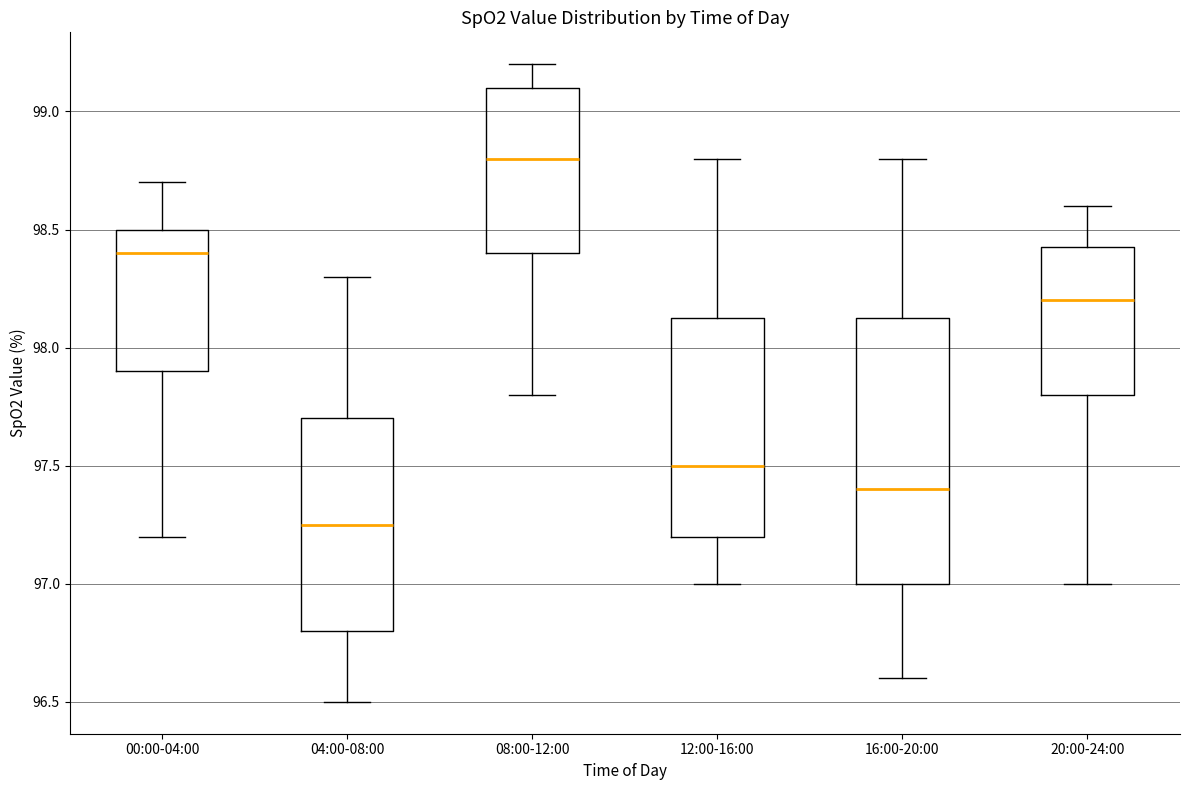

Reading left to right, transcribe this box plot: for each box, give where its median line is, the range the box spans, and where its two whiskers end, as read against the y-axis. The values are not printed on the chart, so give them approximately, as read against the axis.

00:00-04:00: median 98.40, box 97.90 to 98.50, whiskers 97.20 to 98.70
04:00-08:00: median 97.25, box 96.80 to 97.70, whiskers 96.50 to 98.30
08:00-12:00: median 98.80, box 98.40 to 99.10, whiskers 97.80 to 99.20
12:00-16:00: median 97.50, box 97.20 to 98.15, whiskers 97.00 to 98.80
16:00-20:00: median 97.40, box 97.00 to 98.15, whiskers 96.60 to 98.80
20:00-24:00: median 98.20, box 97.80 to 98.45, whiskers 97.00 to 98.60